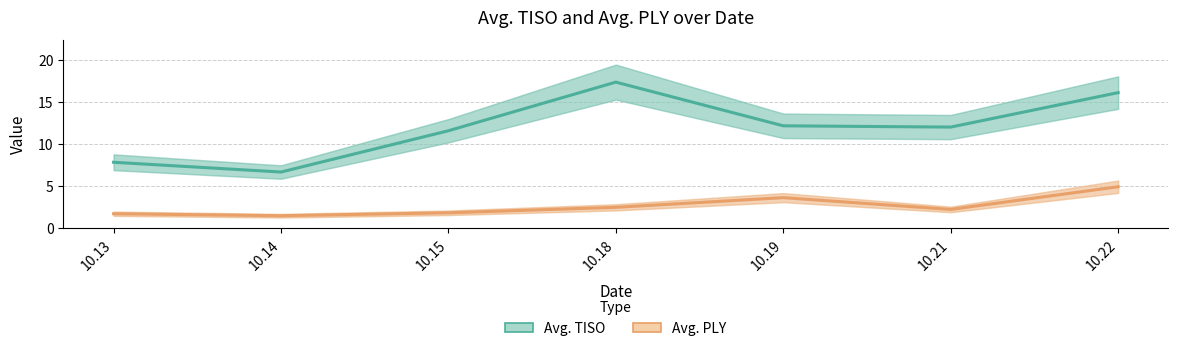

Read the Avg. PLY value at 10.13.

1.7